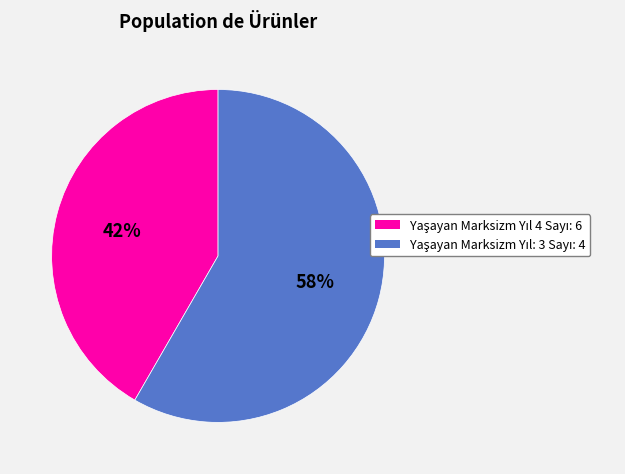

Does any single category account for the majority?

Yes